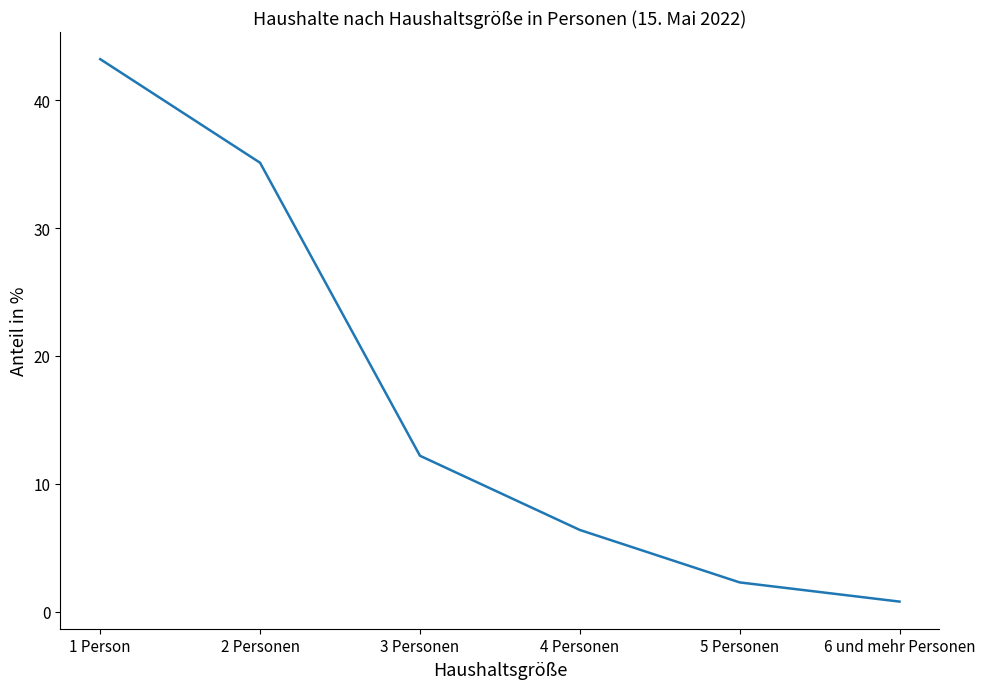

What position from the right is 2 Personen?

5